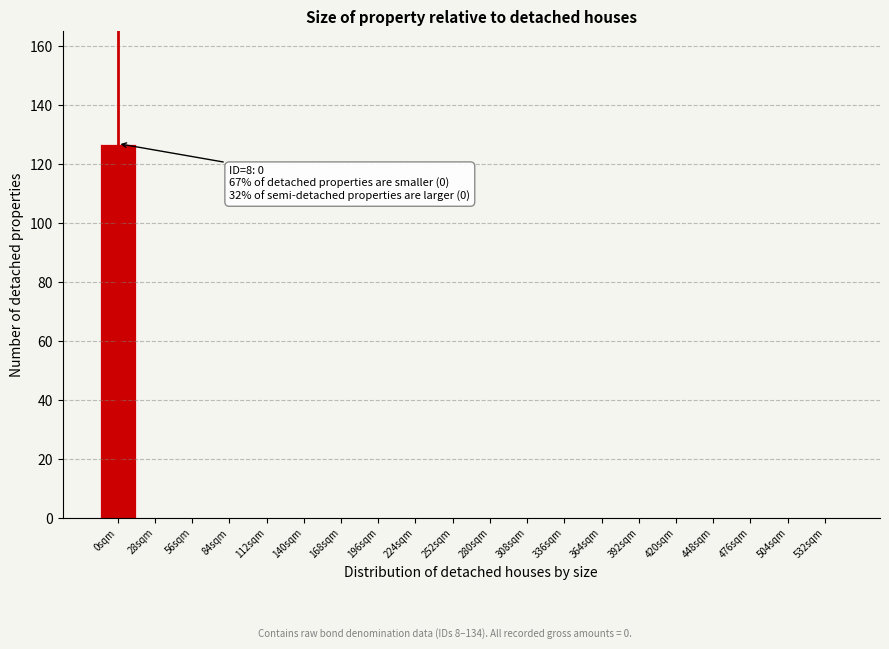

Reading right to left, what are all the values shown in this chart?

532sqm=0	504sqm=0	476sqm=0	448sqm=0	420sqm=0	392sqm=0	364sqm=0	336sqm=0	308sqm=0	280sqm=0	252sqm=0	224sqm=0	196sqm=0	168sqm=0	140sqm=0	112sqm=0	84sqm=0	56sqm=0	28sqm=0	0sqm=127